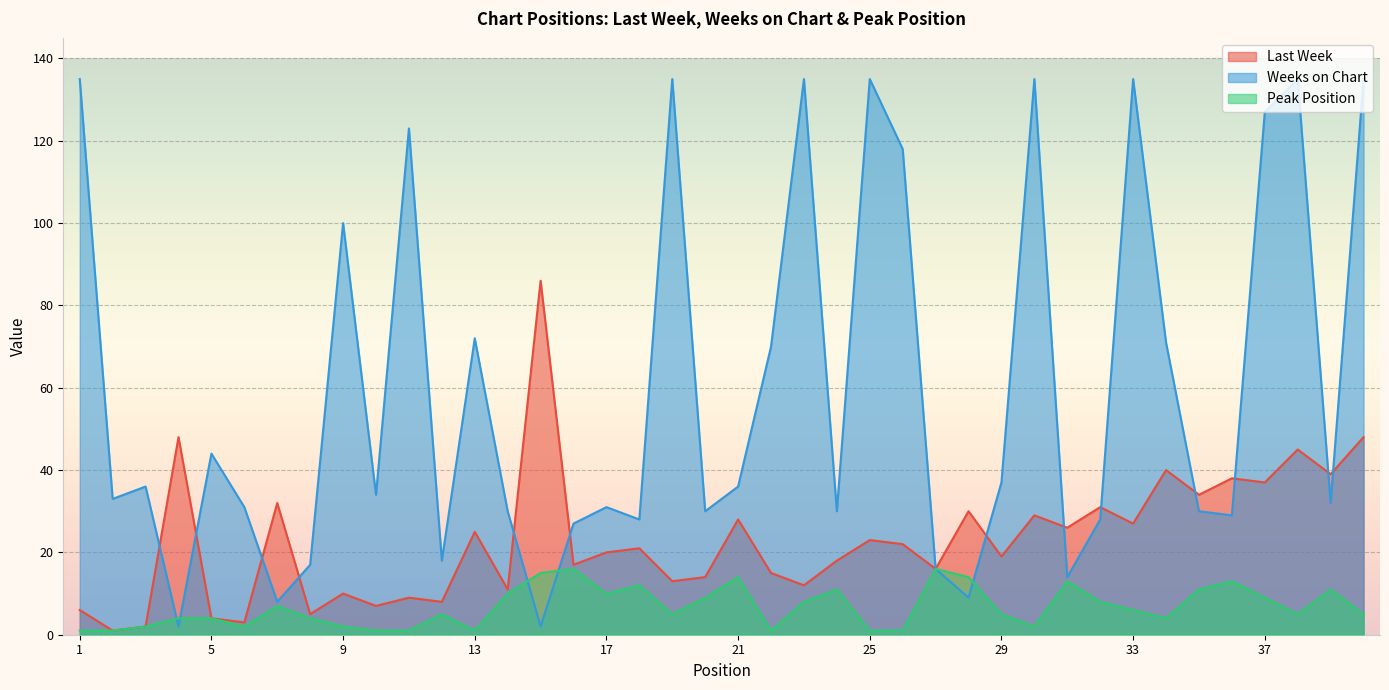

What is the difference between the highest and lowest values at 23?

127